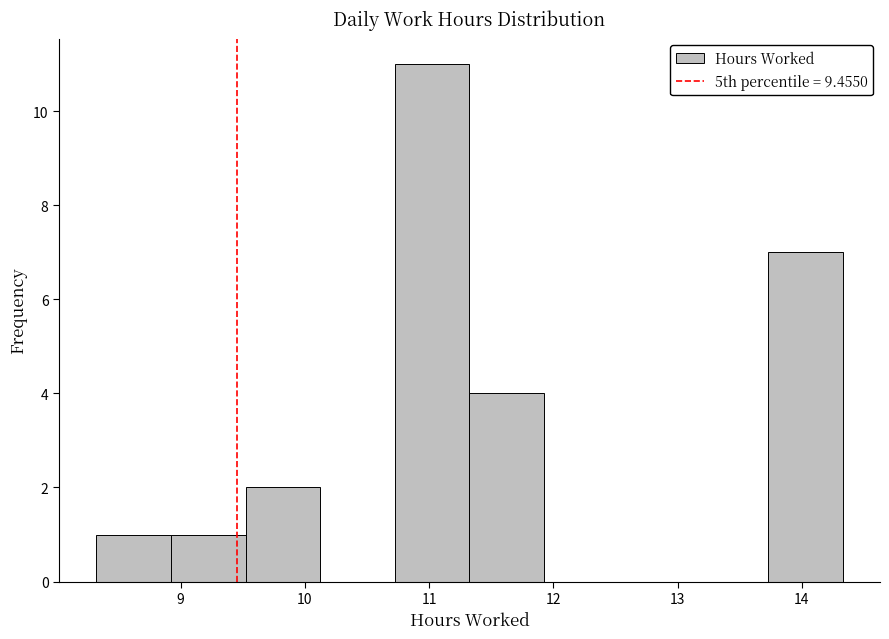

Reading left to right, transcribe this chart: for each bar, give the range it covers on the x-axis and its height. Neither the bar edges nor the heights are printed on the chart, so give them approximately, as read against the axes.

8.3 to 8.9: 1
8.9 to 9.5: 1
9.5 to 10.1: 2
10.1 to 10.7: 0
10.7 to 11.3: 11
11.3 to 11.9: 4
11.9 to 12.5: 0
12.5 to 13.1: 0
13.1 to 13.7: 0
13.7 to 14.3: 7